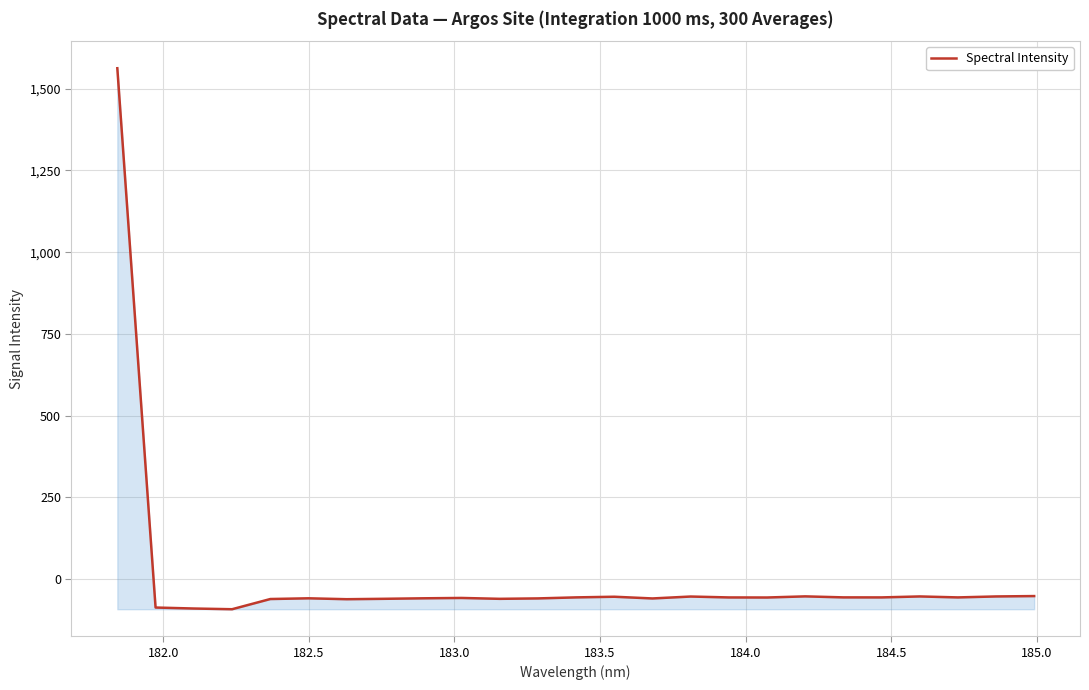

What is the difference between the maximum and minimum values?

1655.6